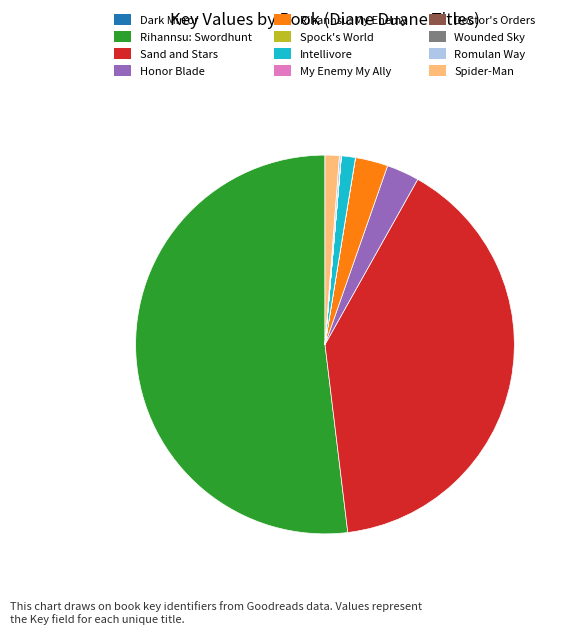

Which category has the biggest portion of the pie?

Rihannsu: Swordhunt